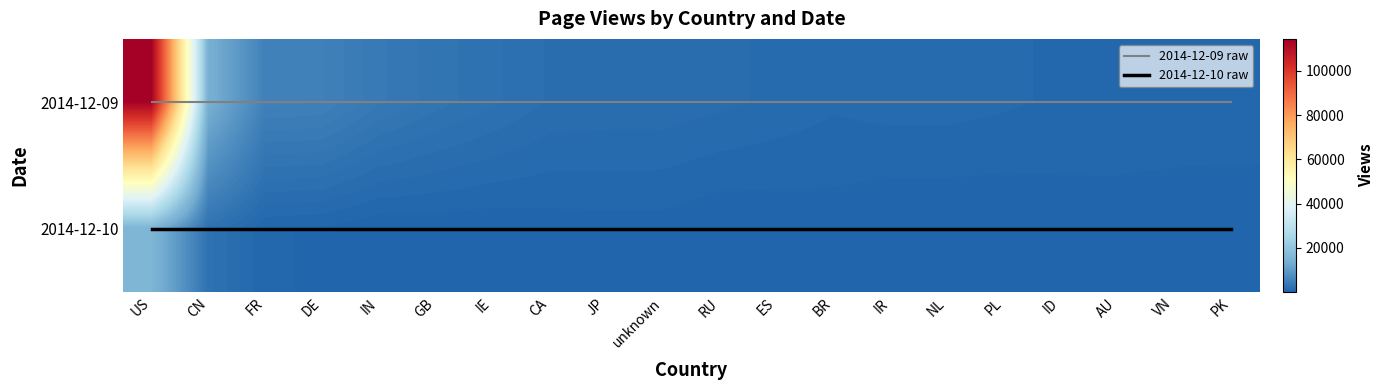

Which series has the widest spread of values?

2014-12-09